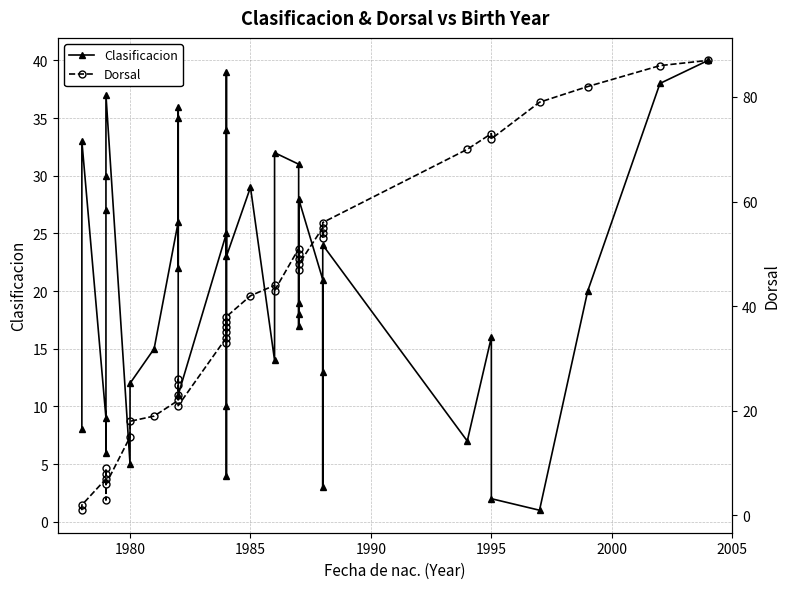

Rank the series by their maximum value, from lowest to highest.

Clasificacion, Dorsal